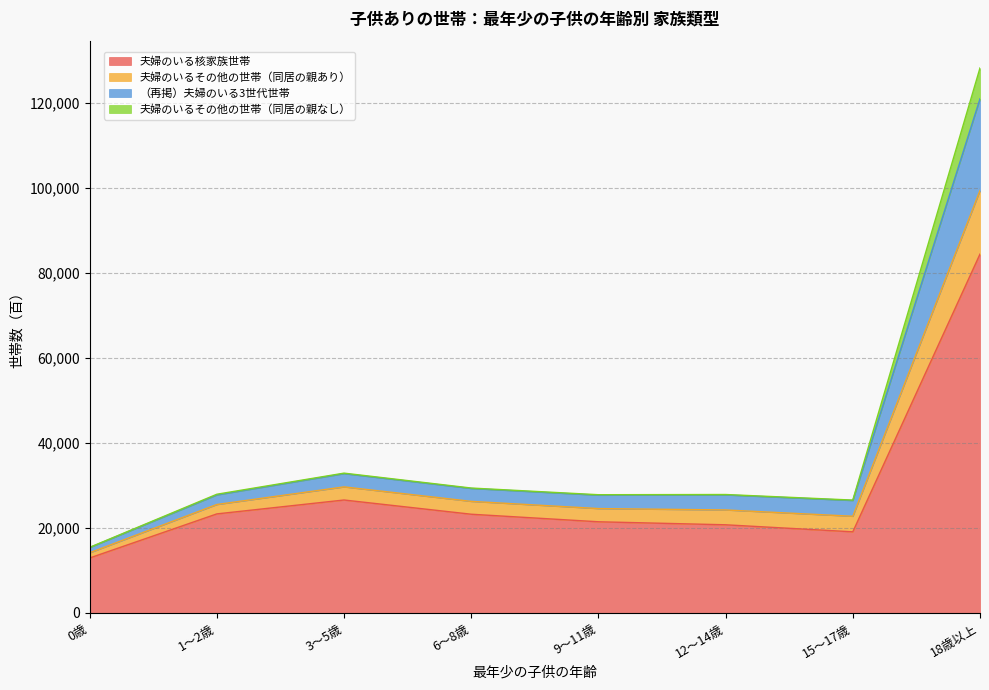

At which category is the sum across all series the highest?

18歳以上